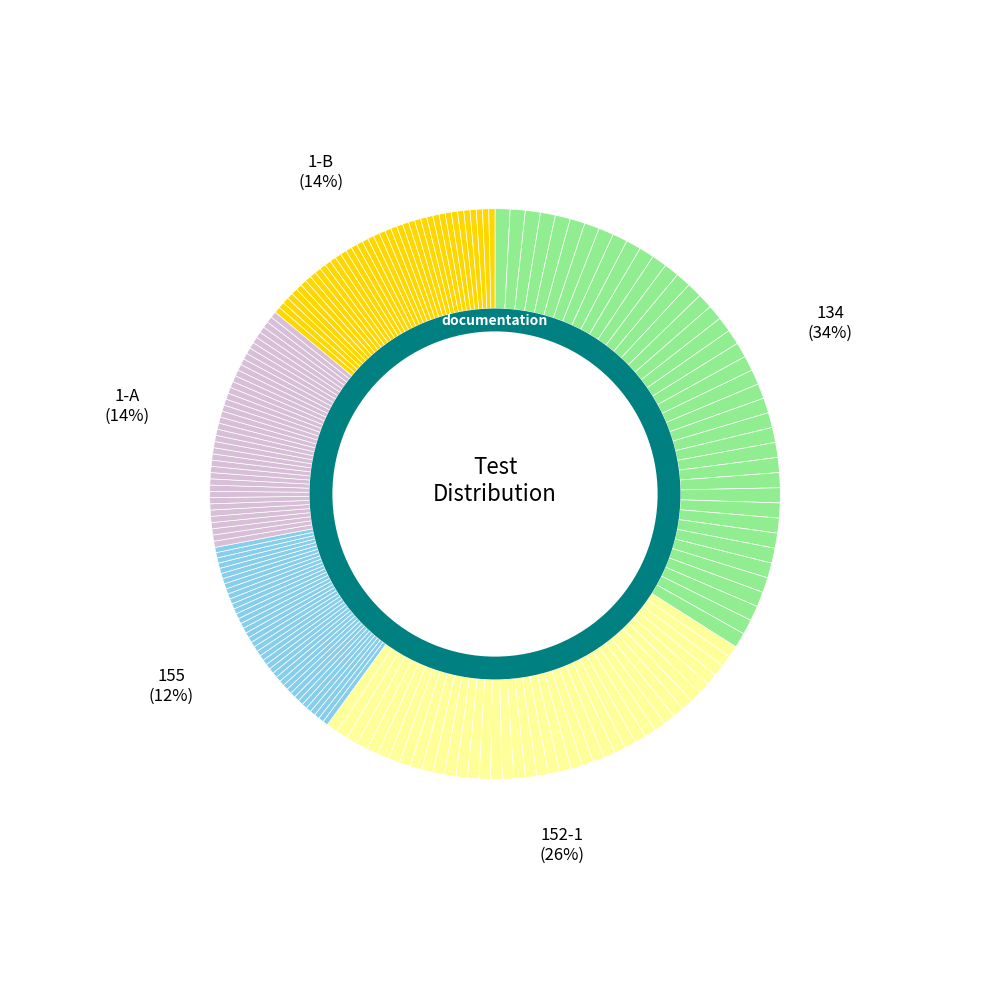

To the nearest percent, what is the difference between the largest and smallest slice percentages?

22%